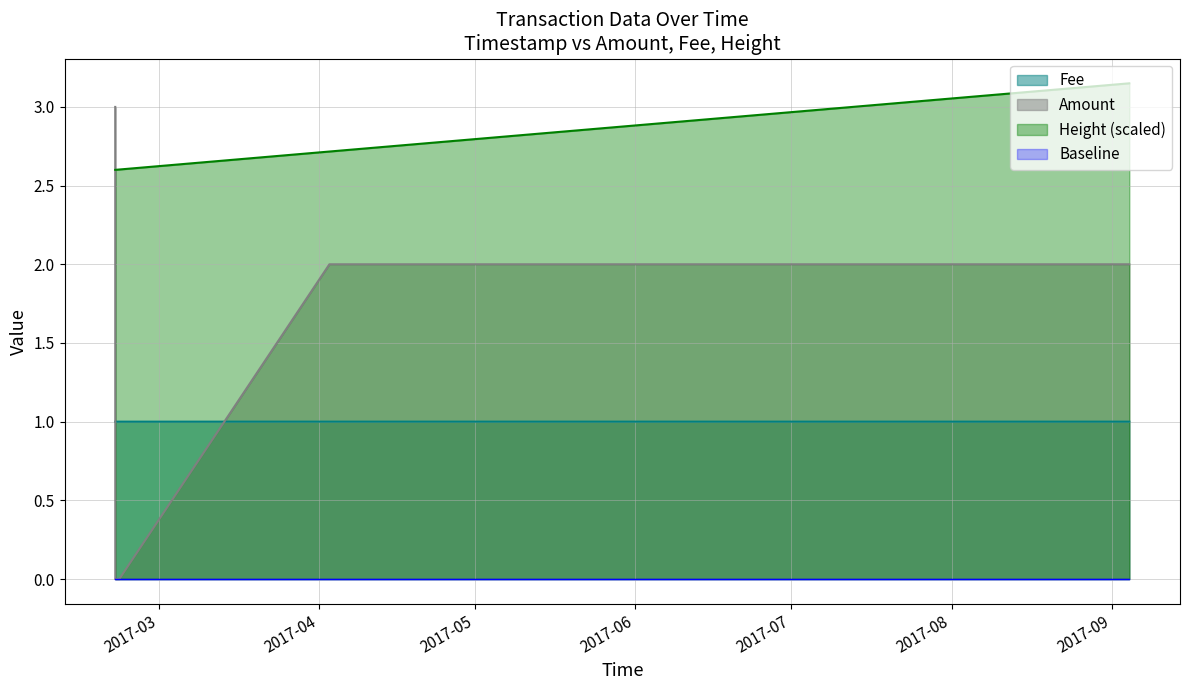

What is the label of the 4th point from the left?

2017-04-02 22:09:10